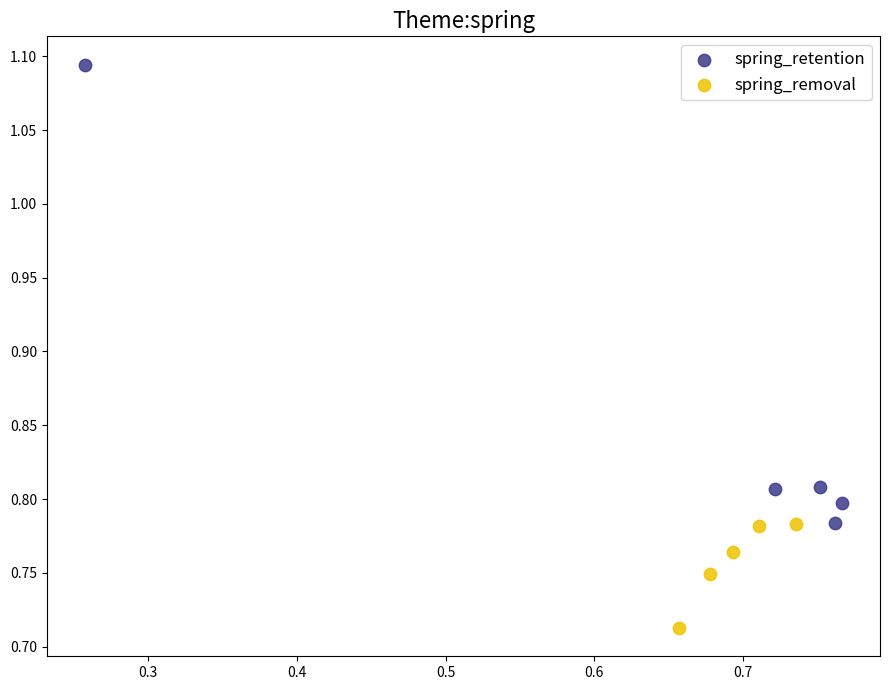

Which series contains the lowest Y value?

spring_removal